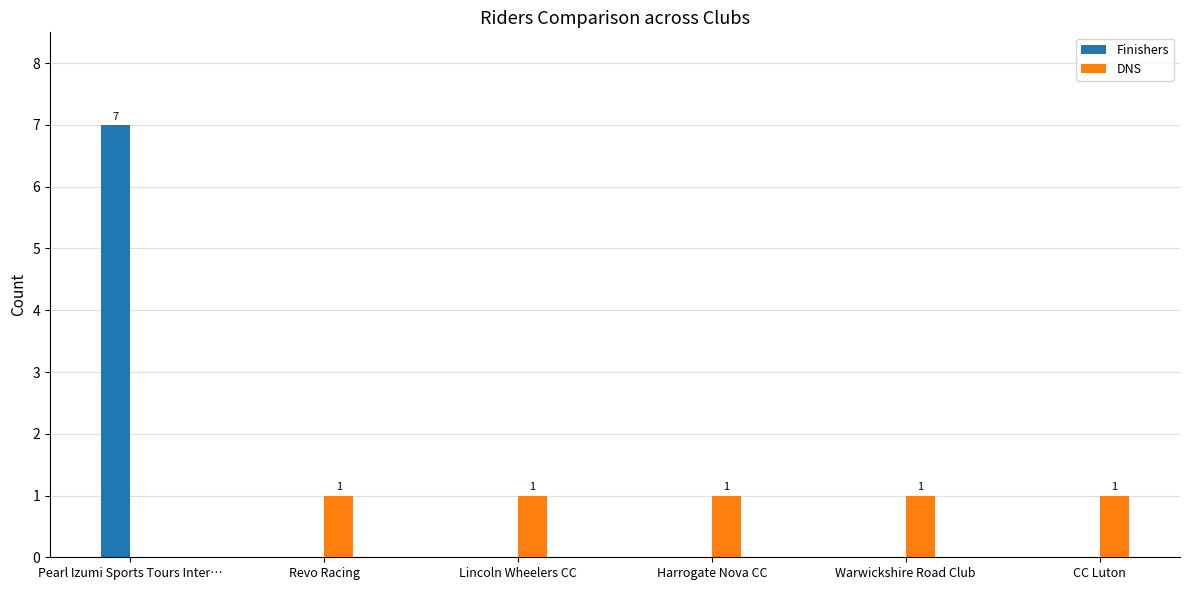

The Finishers series shows -3 at Lincoln Wheelers CC. True or false?

False